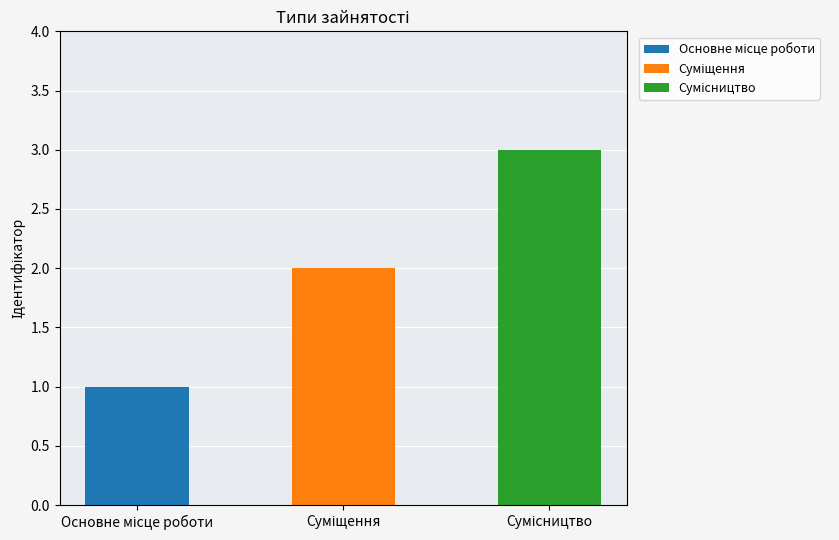

Reading left to right, extract all data points from this chart.

1	2	3